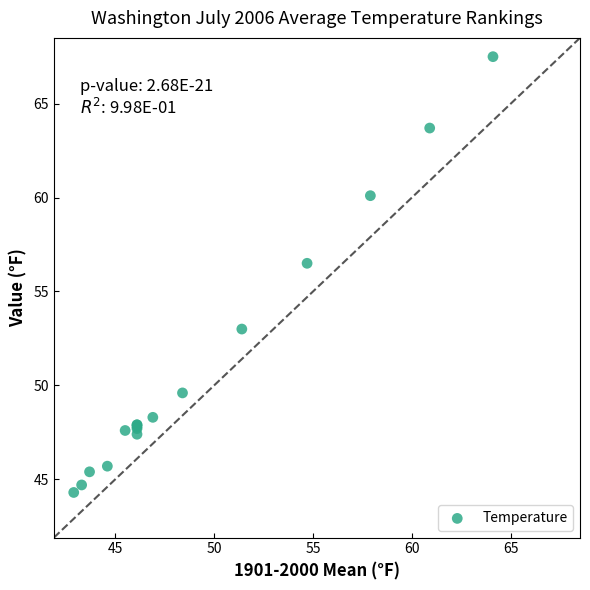

What Y value in the scatter plot is closest to 55?

56.5